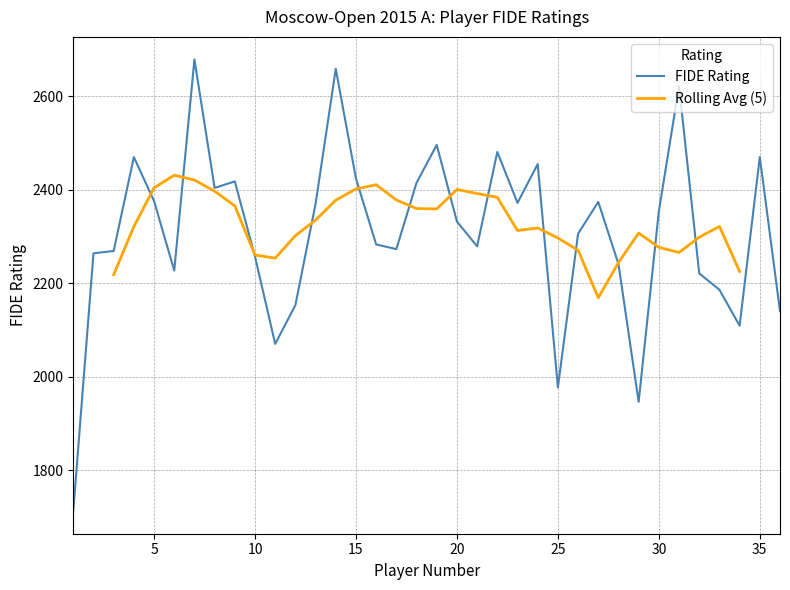

What is the difference between the values at 24 and 19?

41